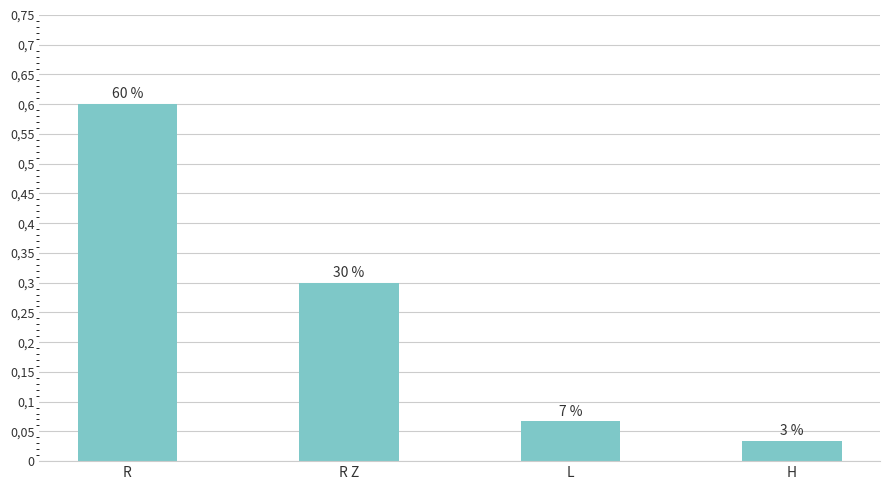

The chart shows a value of 0.3 at R Z. True or false?

True